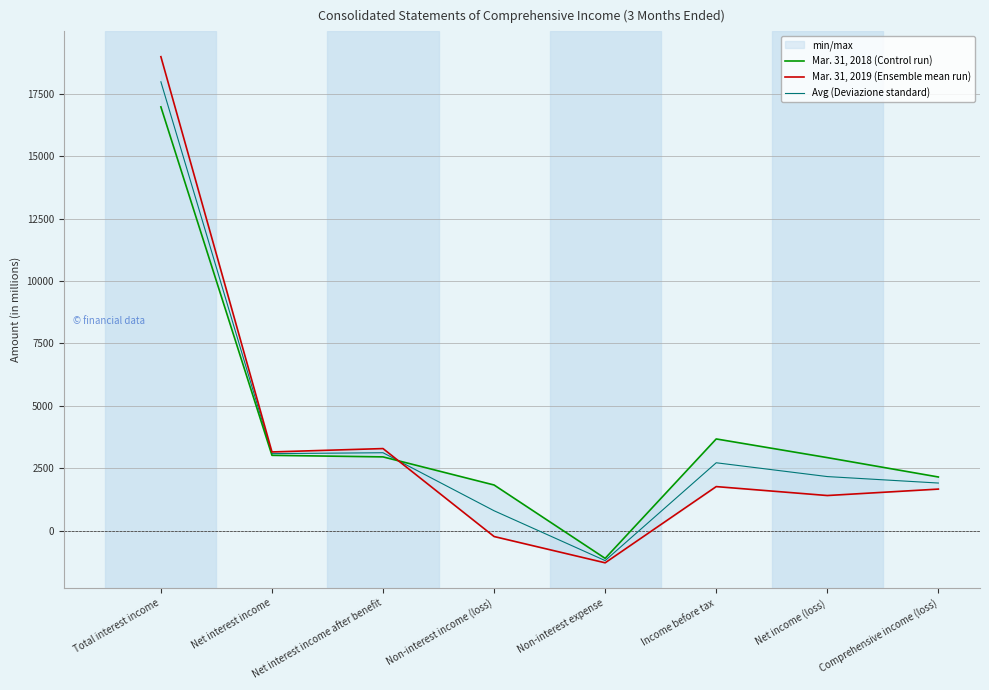

Is it true that Mar. 31, 2019 (Ensemble mean run) equals 2336.9 at Comprehensive income (loss)?

False